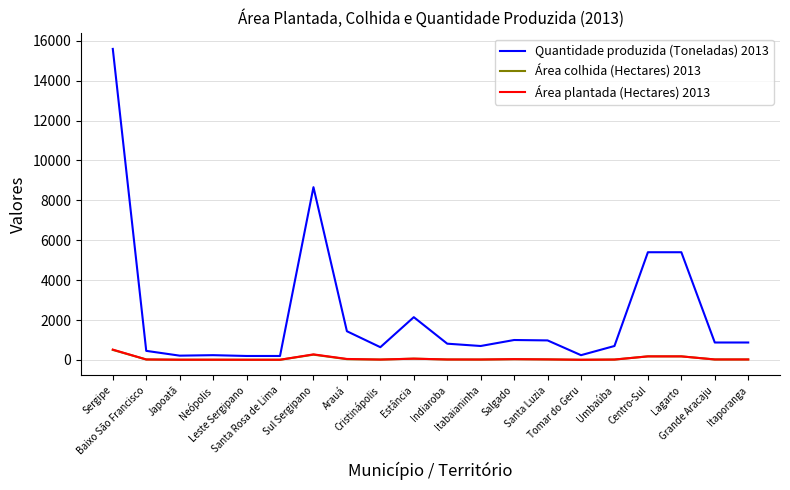

True or false: Quantidade produzida (Toneladas) 2013 and Área colhida (Hectares) 2013 intersect in this chart.

False